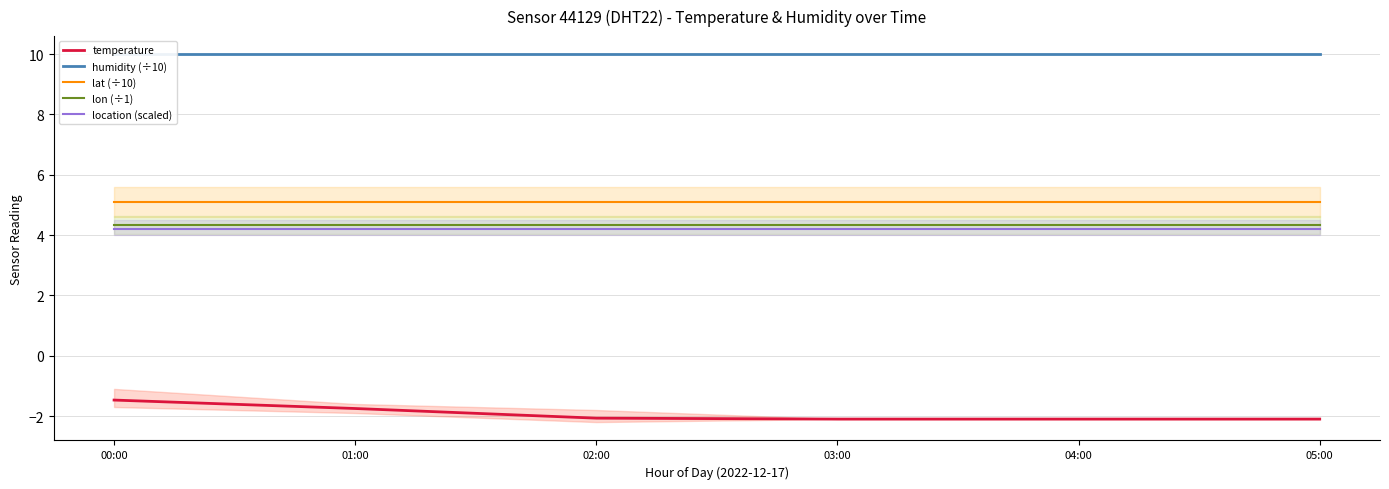

What is the lowest value of the location (scaled) series?

4.2